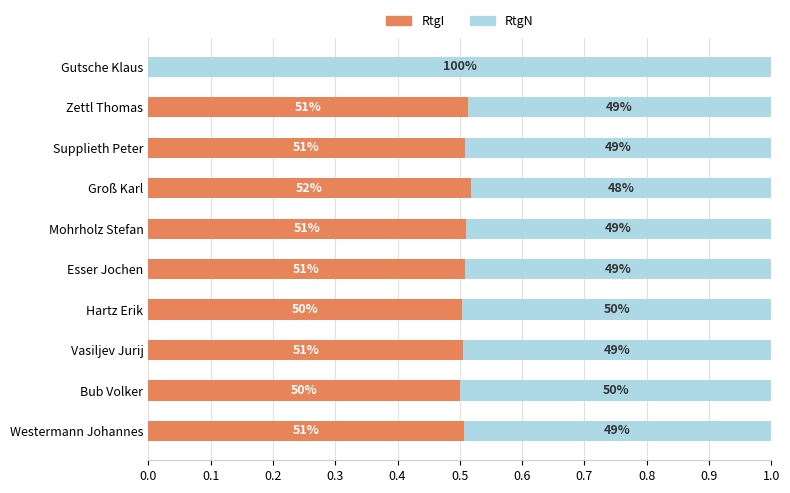

What are all the series names shown in the legend?

RtgI, RtgN